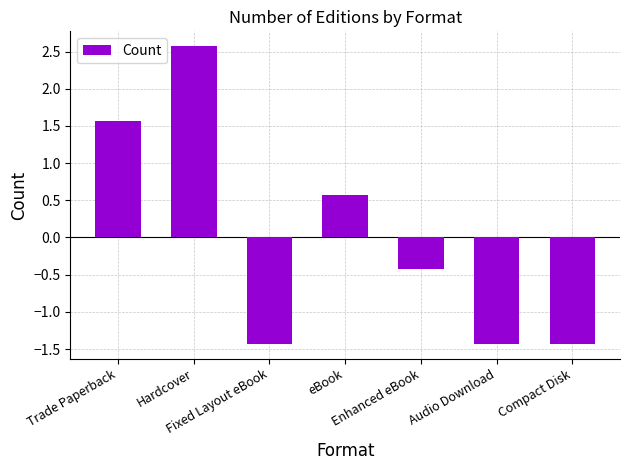

Between Trade Paperback and eBook, which is larger?

Trade Paperback